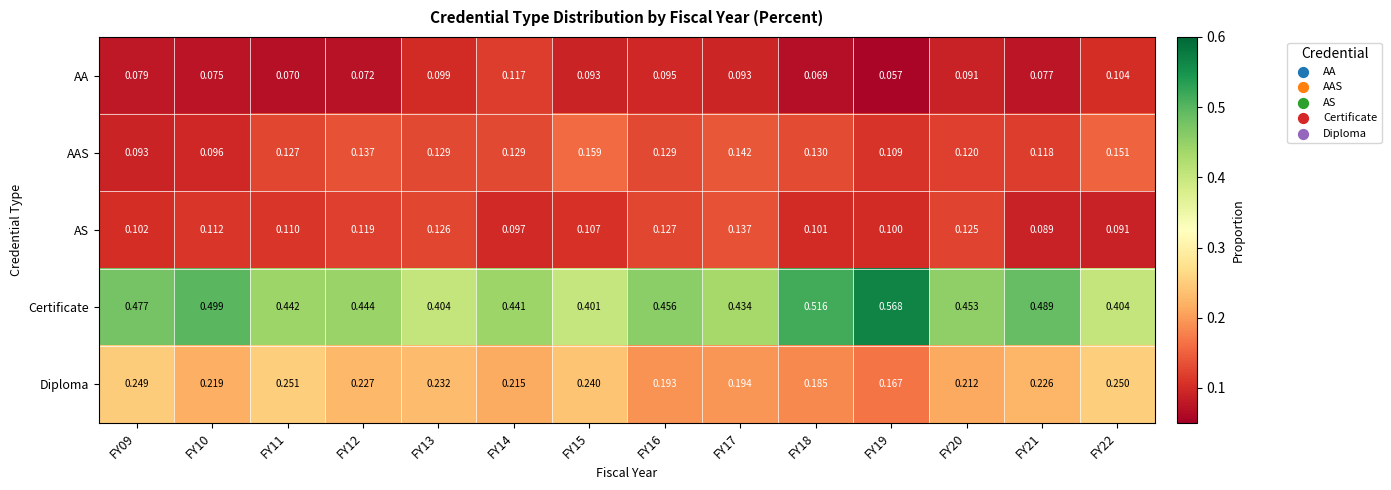

Which category has the highest value across all series?

FY19